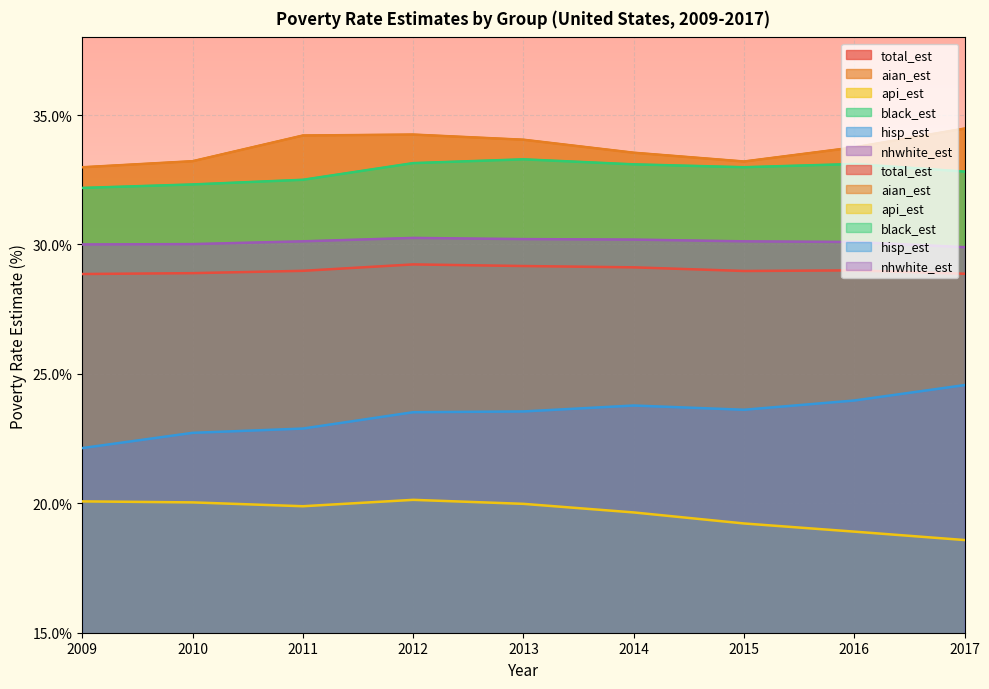

Reading left to right, what are all the values shown in this chart?

total_est: 2009=28.9	2010=28.9	2011=29.0	2012=29.2	2013=29.2	2014=29.1	2015=29.0	2016=29.0	2017=28.9
aian_est: 2009=33.0	2010=33.2	2011=34.2	2012=34.2	2013=34.0	2014=33.5	2015=33.2	2016=33.7	2017=34.5
api_est: 2009=20.1	2010=20.0	2011=19.9	2012=20.1	2013=20.0	2014=19.6	2015=19.2	2016=18.9	2017=18.6
black_est: 2009=32.2	2010=32.3	2011=32.5	2012=33.1	2013=33.3	2014=33.1	2015=33.0	2016=33.1	2017=32.8
hisp_est: 2009=22.1	2010=22.7	2011=22.9	2012=23.5	2013=23.5	2014=23.8	2015=23.6	2016=24.0	2017=24.6
nhwhite_est: 2009=30.0	2010=30.0	2011=30.1	2012=30.3	2013=30.2	2014=30.2	2015=30.1	2016=30.1	2017=29.9